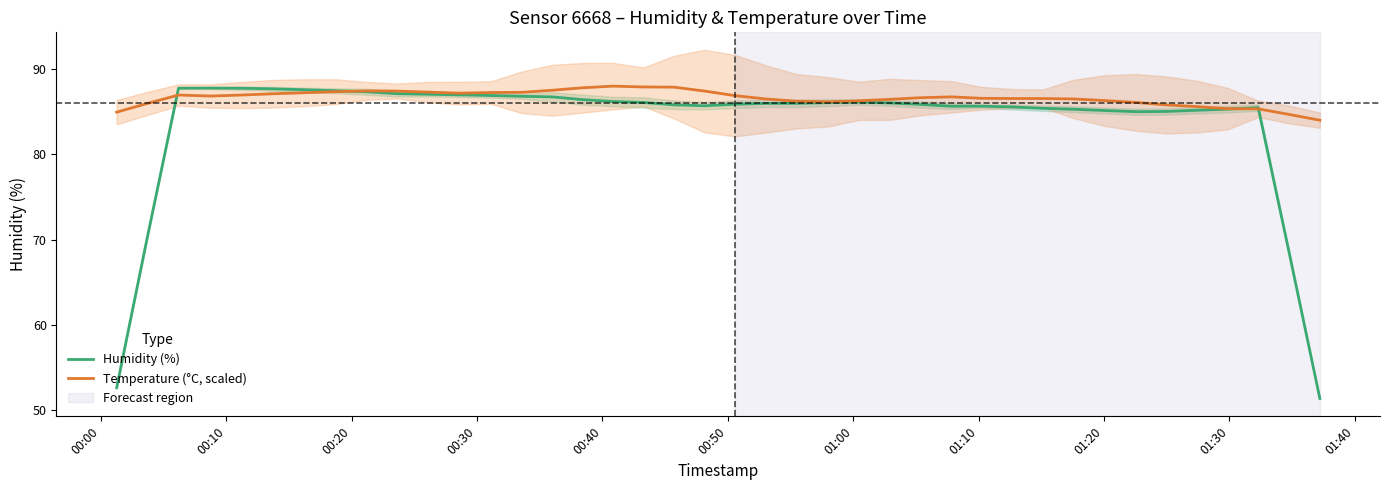

How many lines are shown in the chart?

2